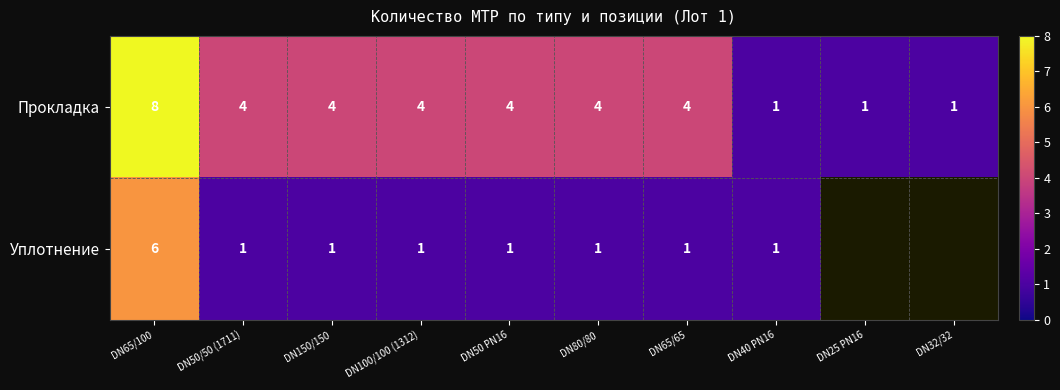

Rank the series at DN65/65 from highest to lowest value.

Прокладка, Уплотнение